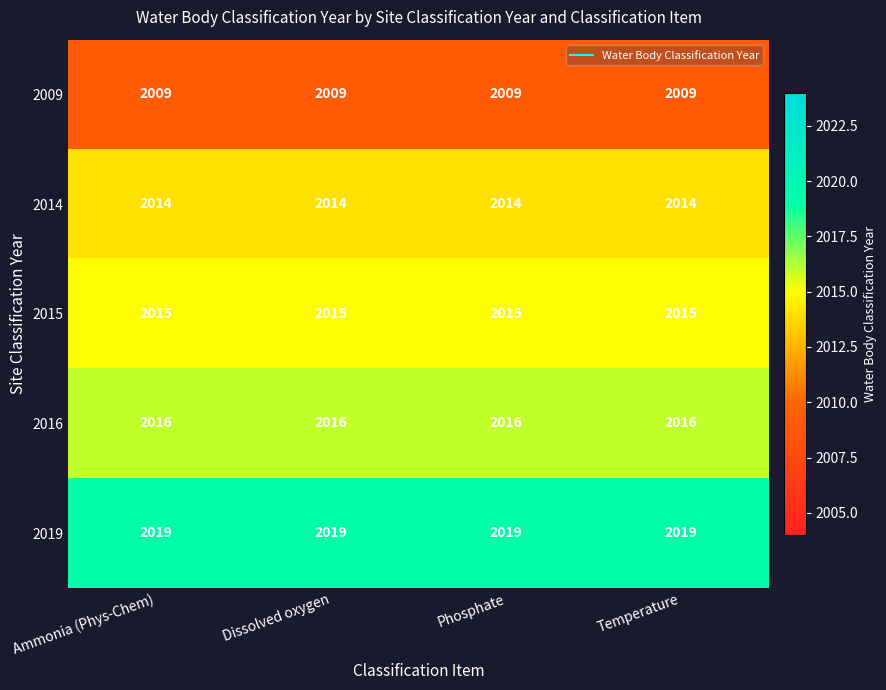

What is the greatest value displayed?

2019